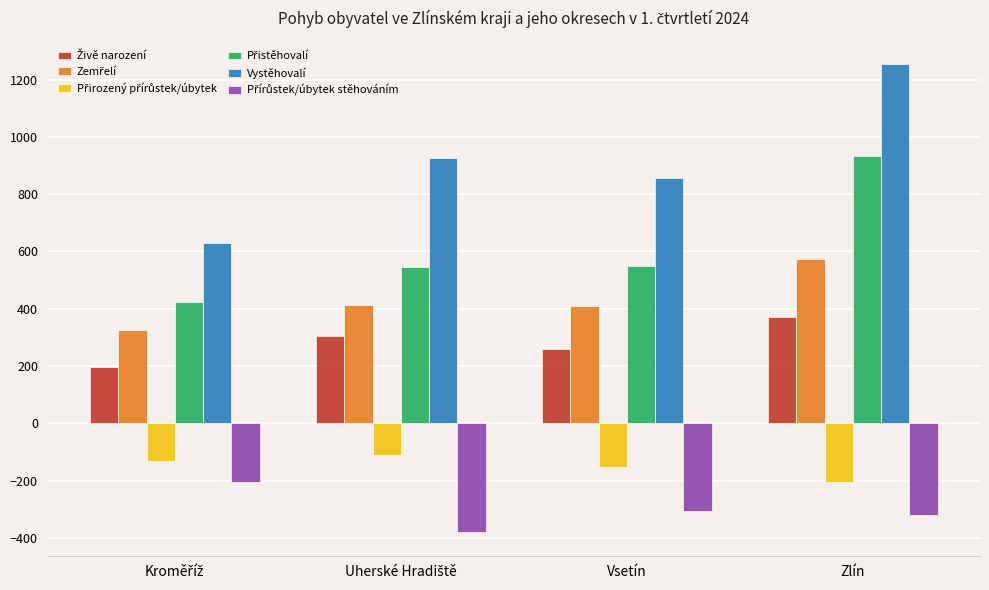

What is the difference between the second highest and minimum values in the Vystěhovalí series?

298